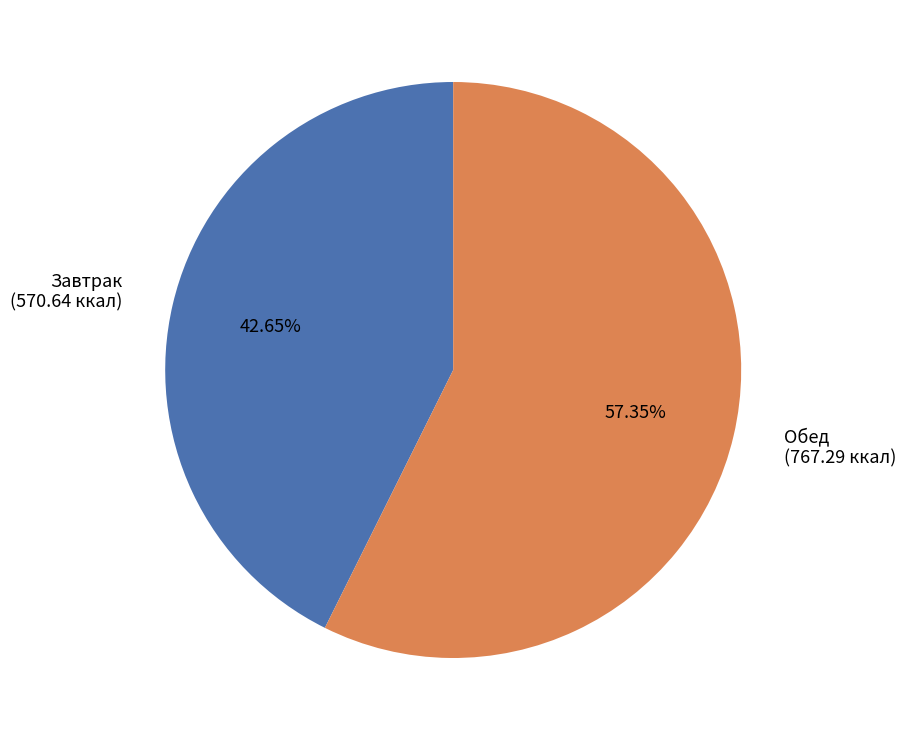

What percentage is the Обед slice, to the nearest percent?

57%